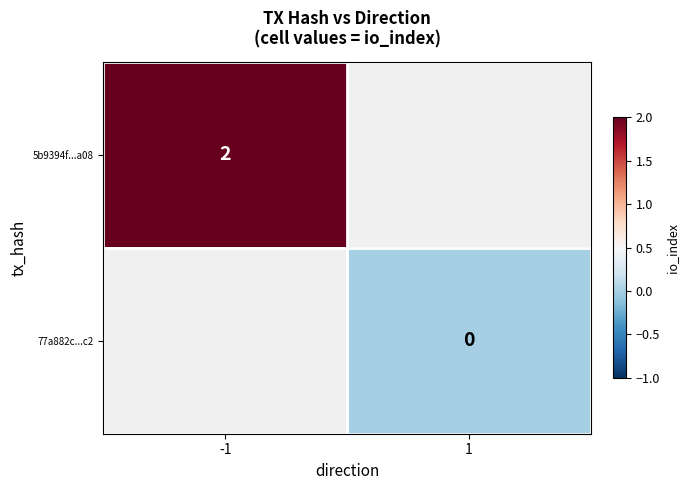

The 5b9394f...a08 series shows 2 at -1. True or false?

True